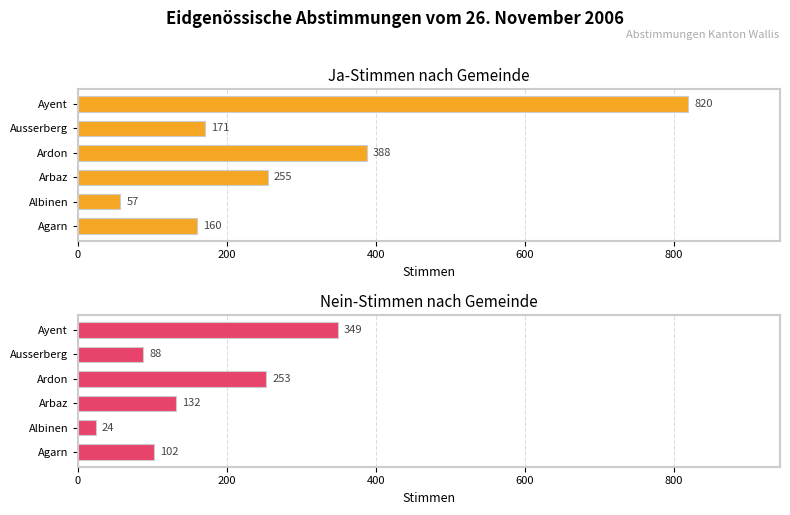

Is it true that Nein equals 469 at Ayent?

False